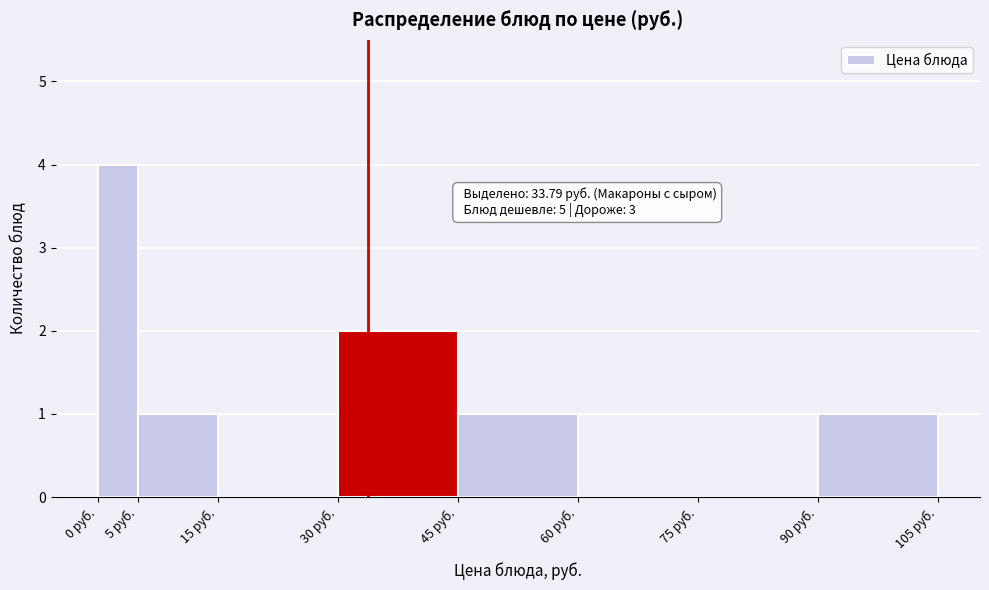

Over which range of the x-axis is the bar tallest?

0 to 5